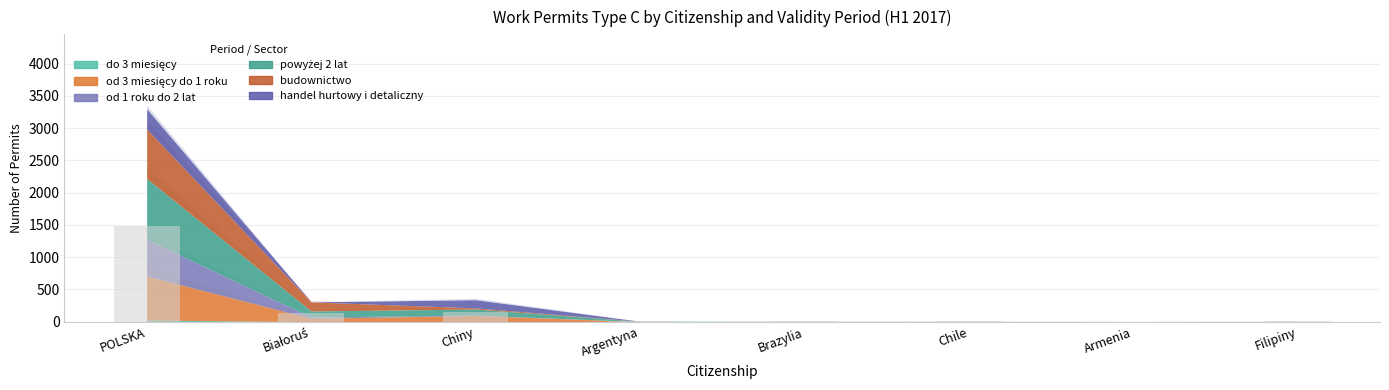

Which has a higher value, Chiny or Armenia?

Chiny